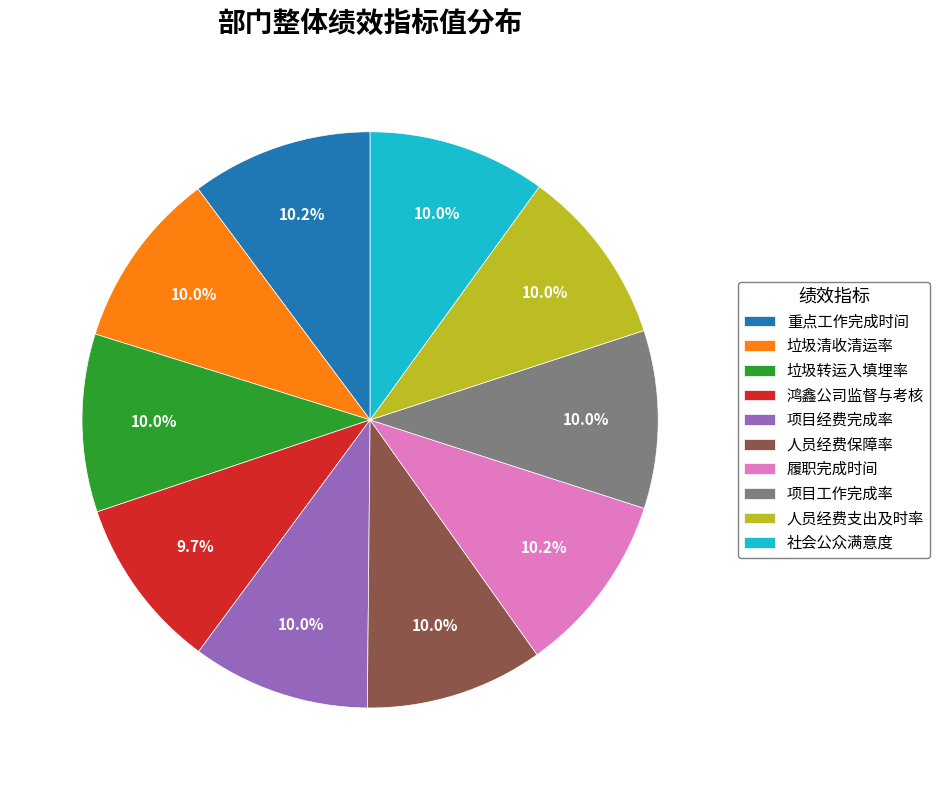

Is the sum of 鸿鑫公司监督与考核 and 项目经费完成率 greater than half?

No